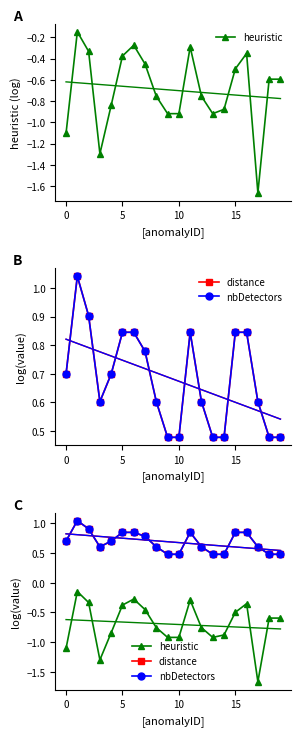

True or false: distance and heuristic cross at least once.

False